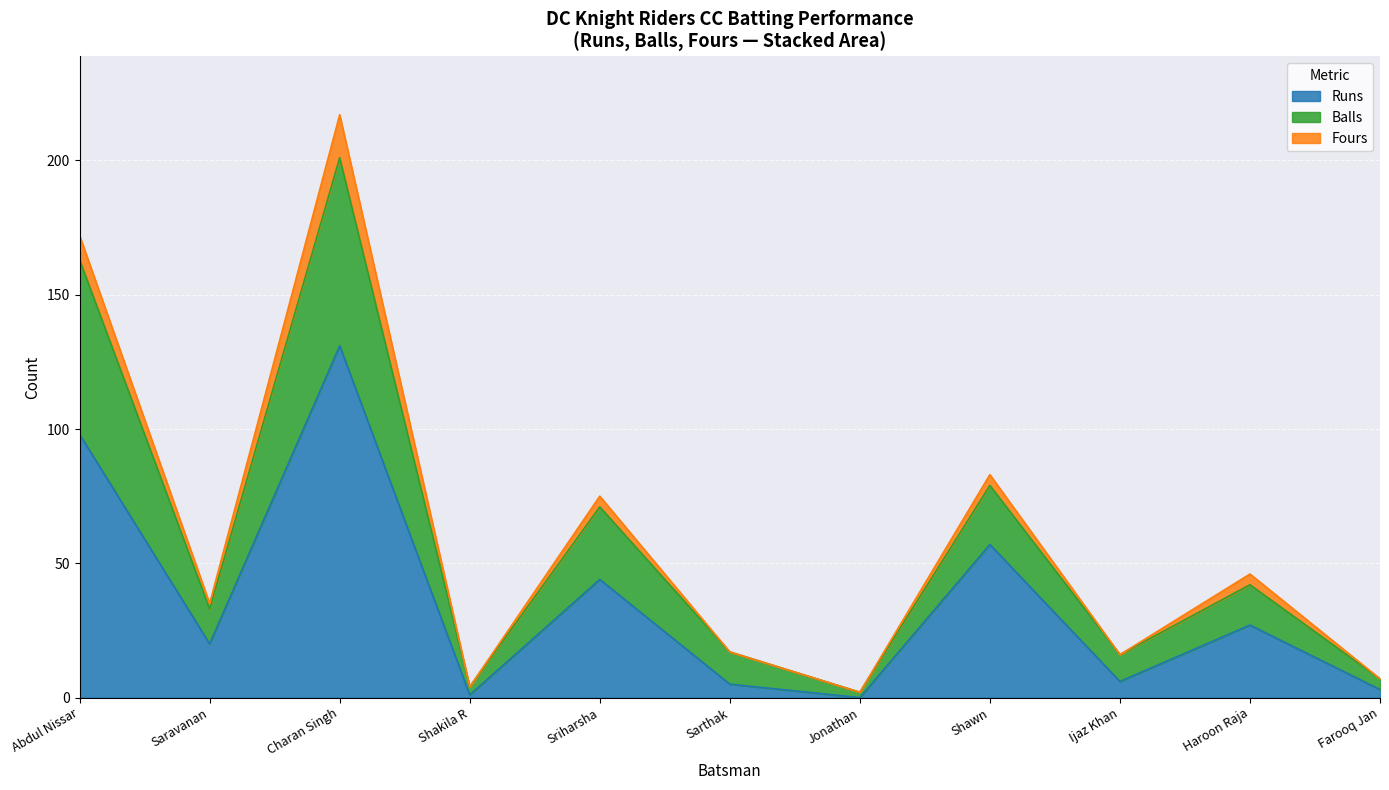

What is the maximum value for Runs?

131